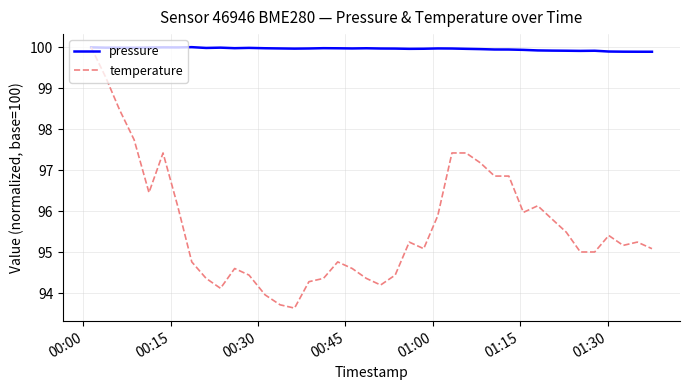

Which series has the largest total across all categories?

pressure